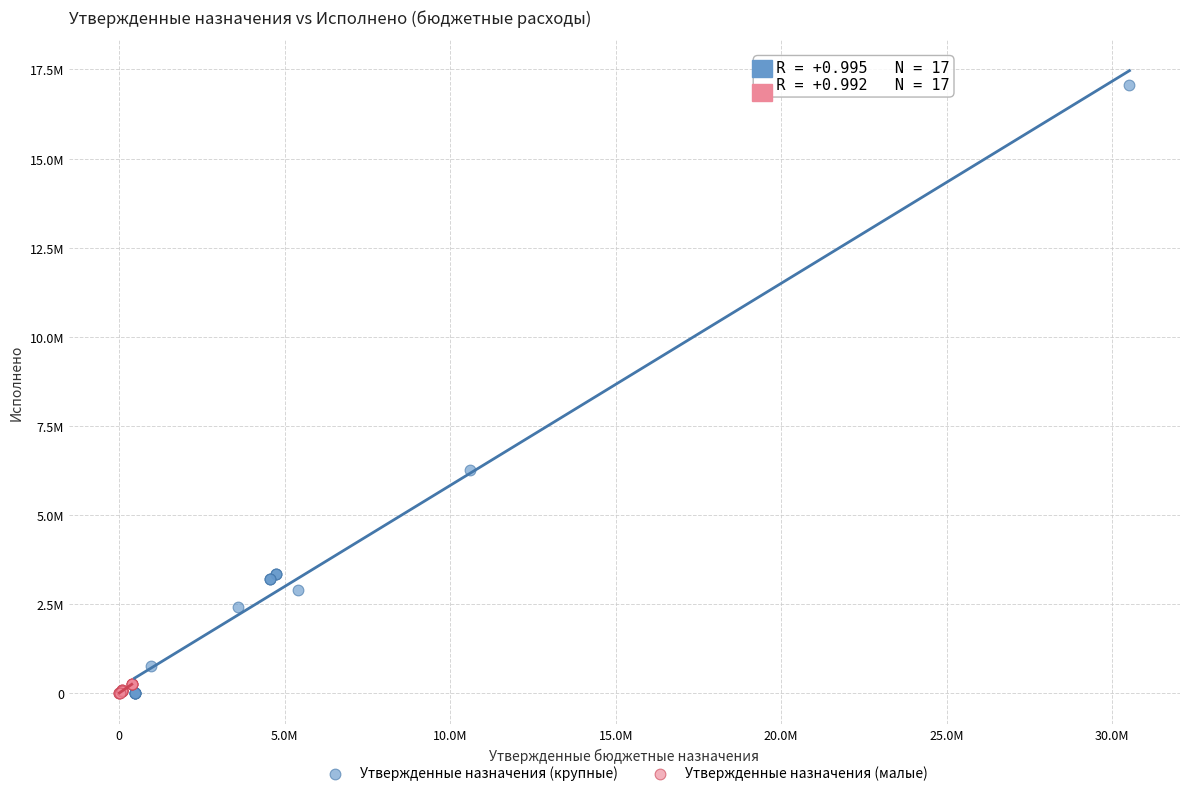

Which series reaches the maximum Y coordinate?

Утвержденные назначения (крупные)